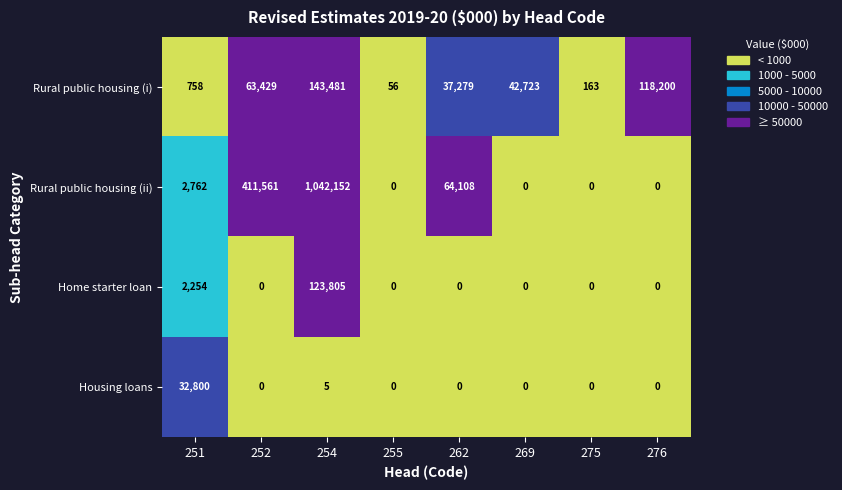

What is the approximate value of Rural public housing (ii) at 251, to the nearest 100?

2800